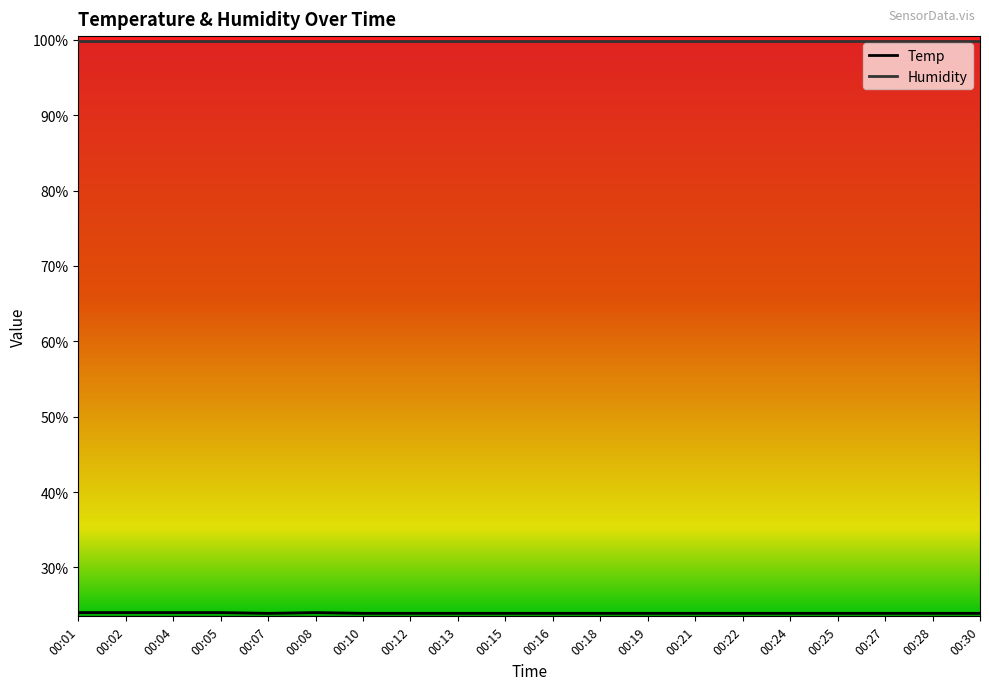

What is the sum of the values at 00:08 and 00:27?

47.9